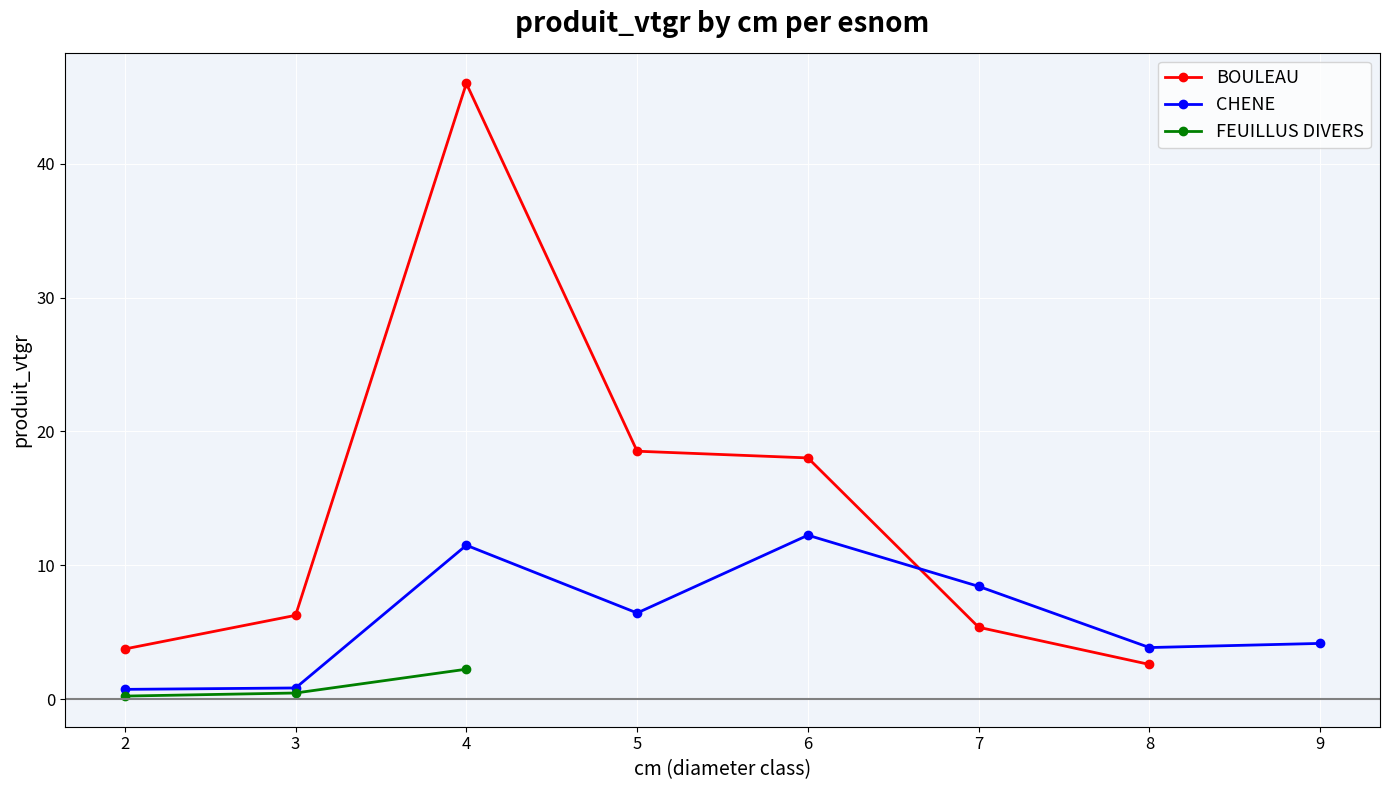

Is it true that CHENE equals 6.5 at 9?

False